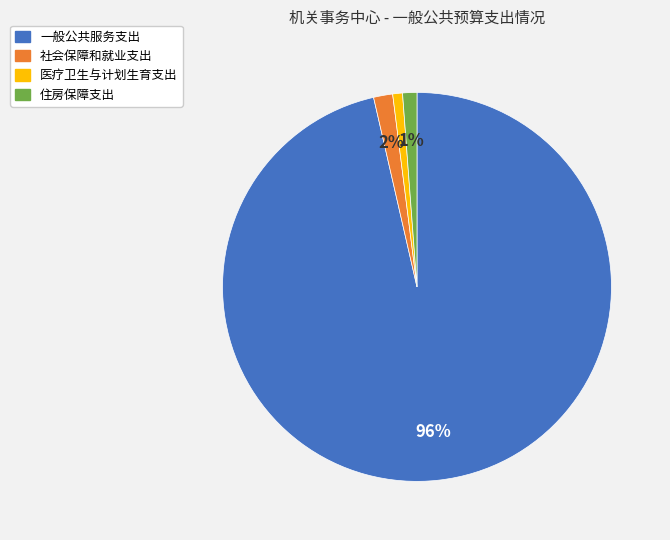

Which category has the biggest portion of the pie?

一般公共服务支出